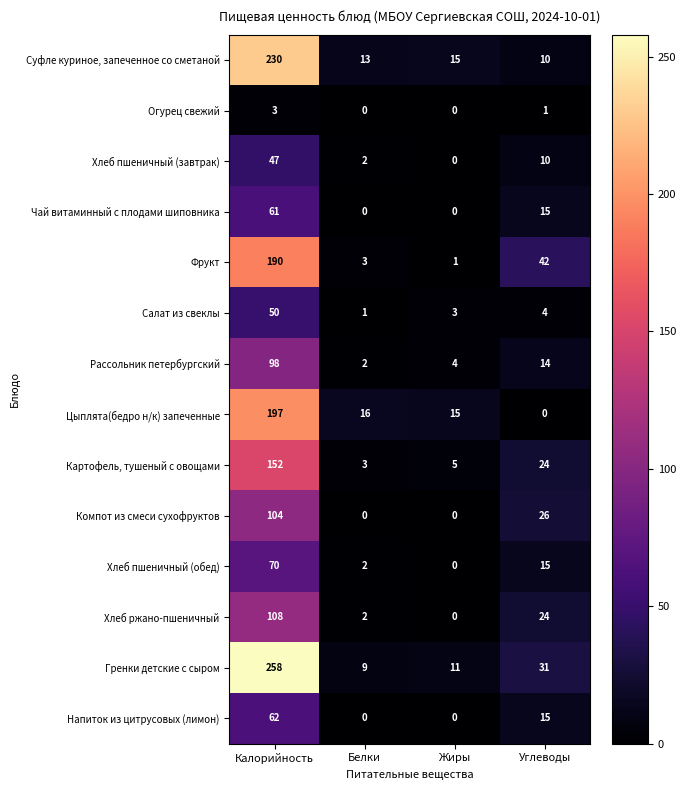

List the labels in order of Хлеб ржано-пшеничный value, largest first.

Калорийность, Углеводы, Белки, Жиры